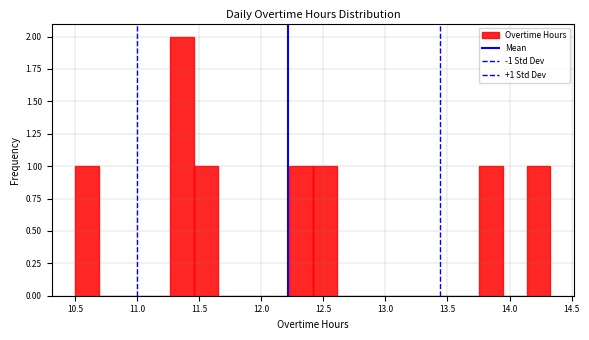

Around what value on the x-axis is the tallest bar? Give the approximate position of its centre, as read against the axis.

11.35